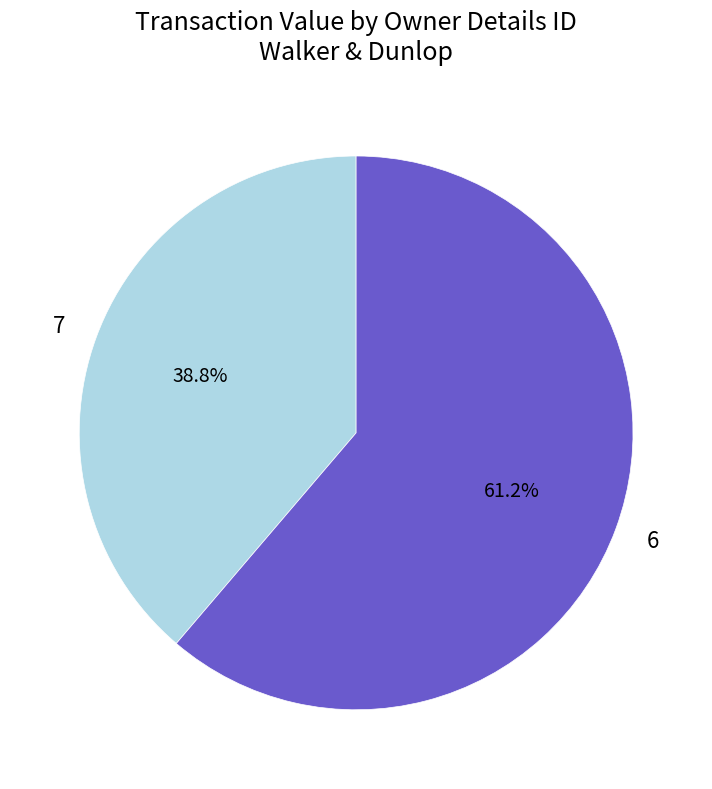

Is there any slice that represents more than half of the pie?

Yes